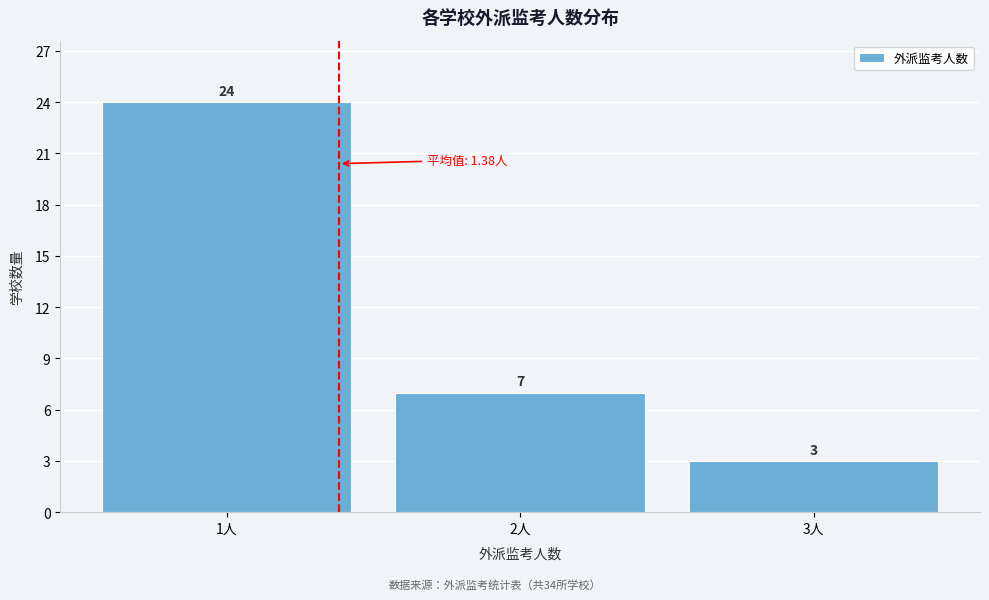

Reading left to right, transcribe this chart: for each bar, give the range it covers on the x-axis and its height.

0.5 to 1.5: 24
1.5 to 2.5: 7
2.5 to 3.5: 3